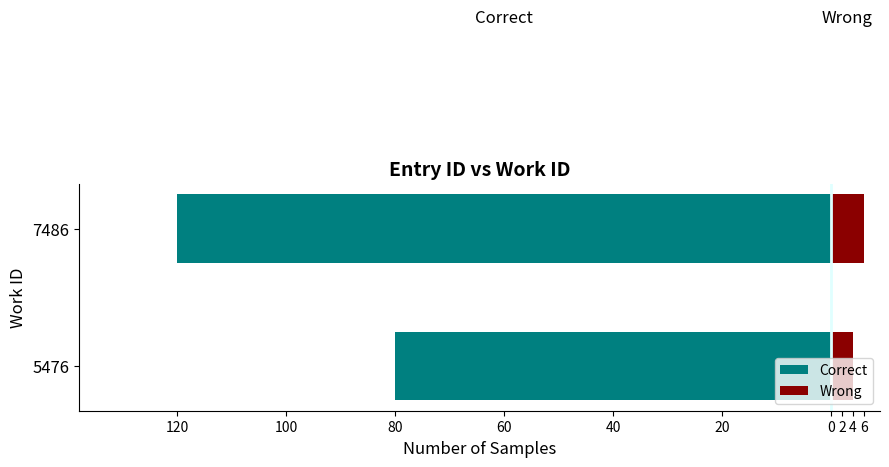

What is the value of the Wrong bar at the 1st from the left?

4